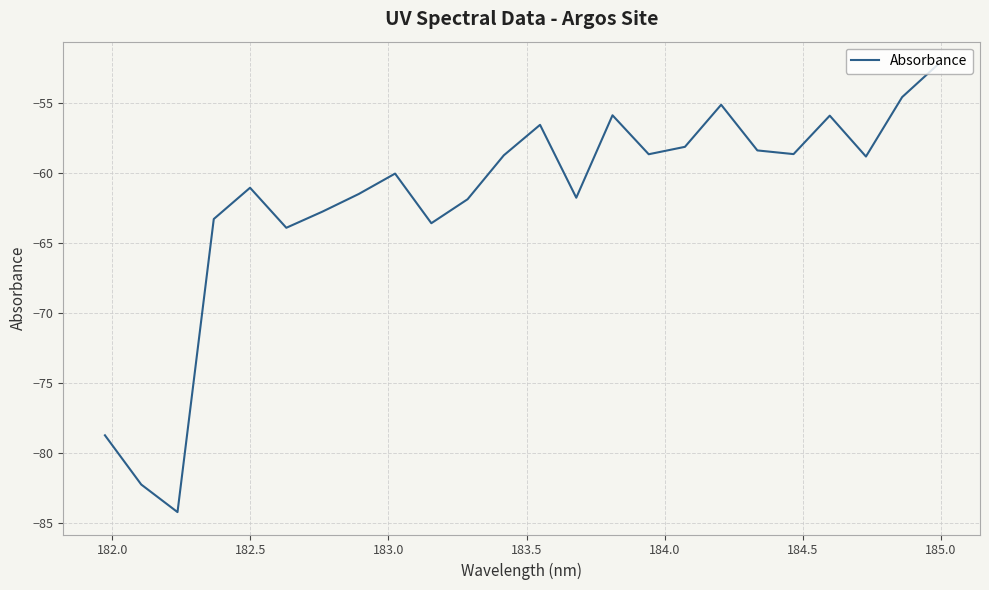

What is the minimum value shown in the chart?

-84.2